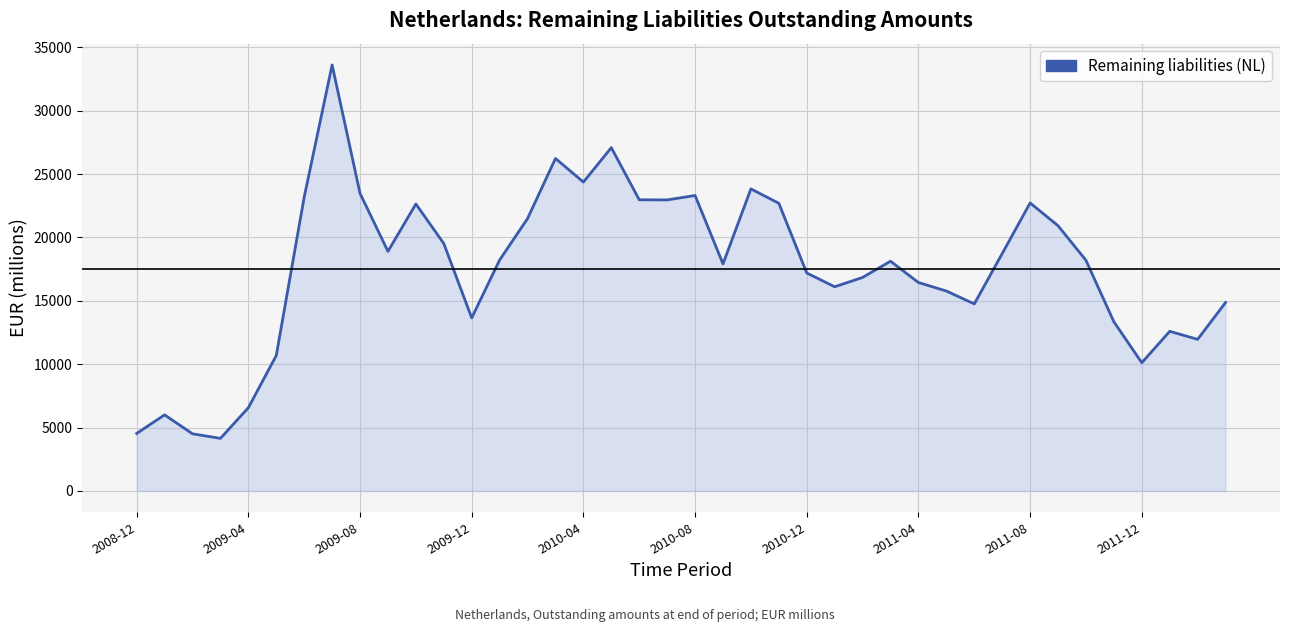

What is the minimum value shown in the chart?

4149